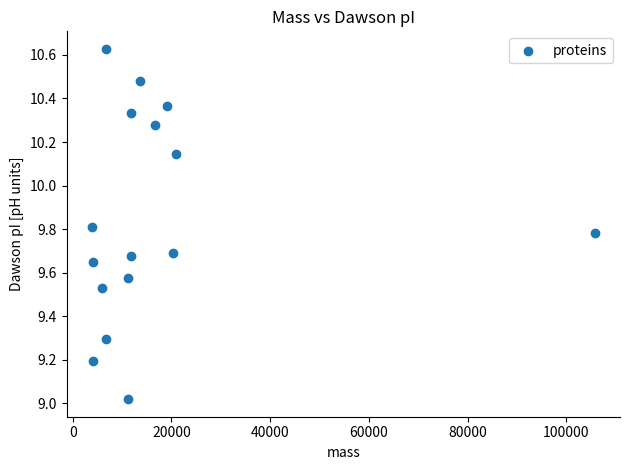

What is the range of Y values (max minus min)?

1.6